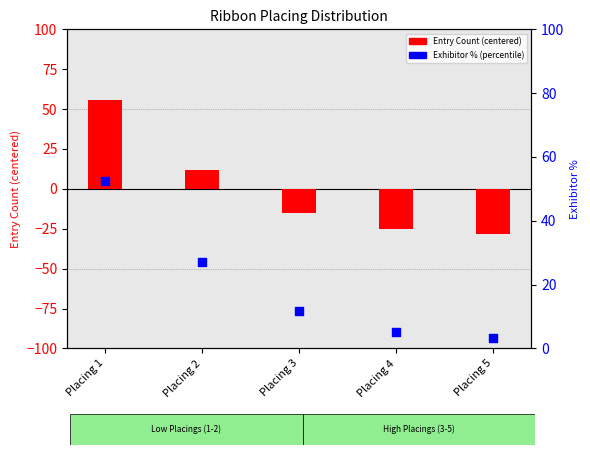

What are all the series names shown in the legend?

Entry Count (centered), Exhibitor % (percentile)